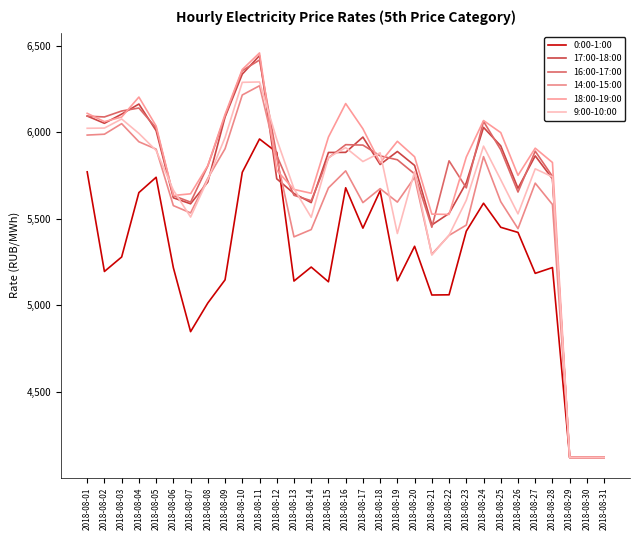

In 0:00-1:00, how many points are higher than both neighbors (excluding endpoints)?

8